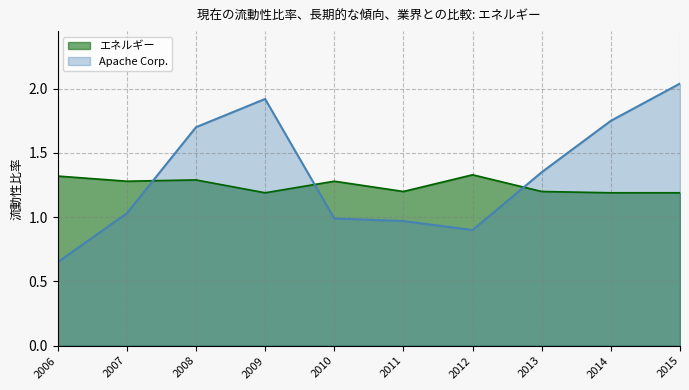

What is the minimum value for エネルギー?

1.2